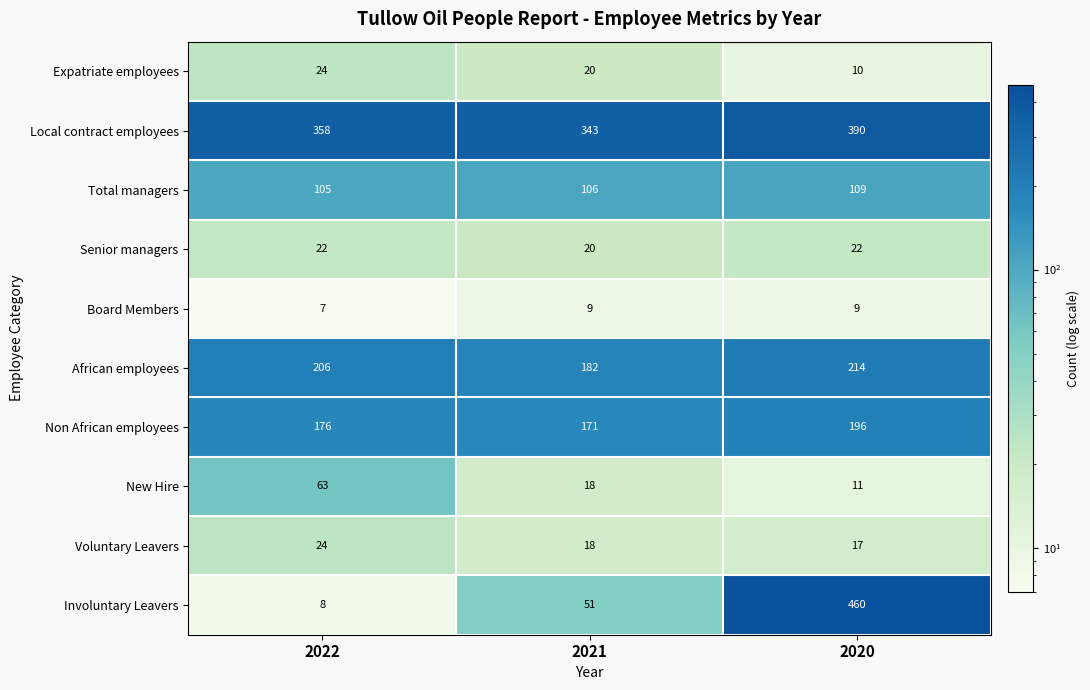

Count the number of data series in this chart.

10